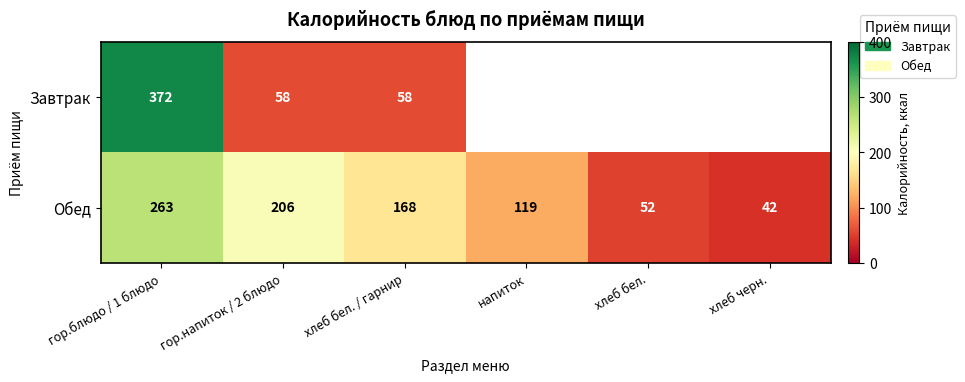

What is the total value across all series at гор.напиток / 2 блюдо?

264